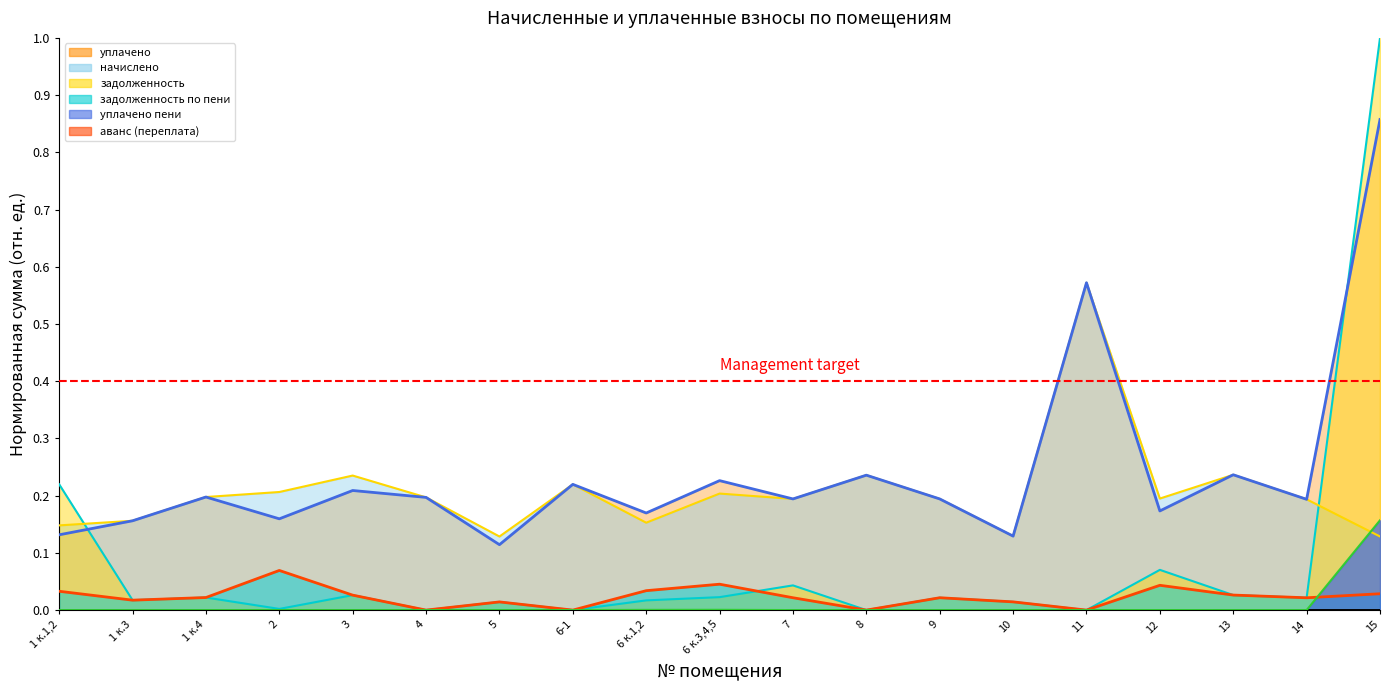

What is the sum of all задолженность values?

1.5